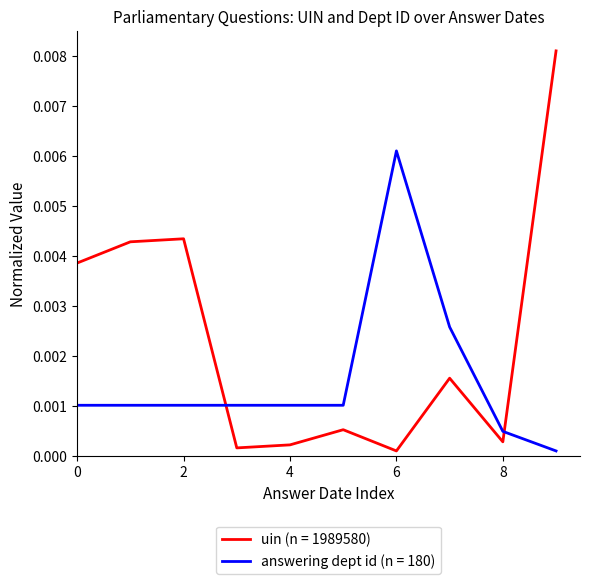

True or false: uin (n = 1989580) and answering dept id (n = 180) intersect in this chart.

True